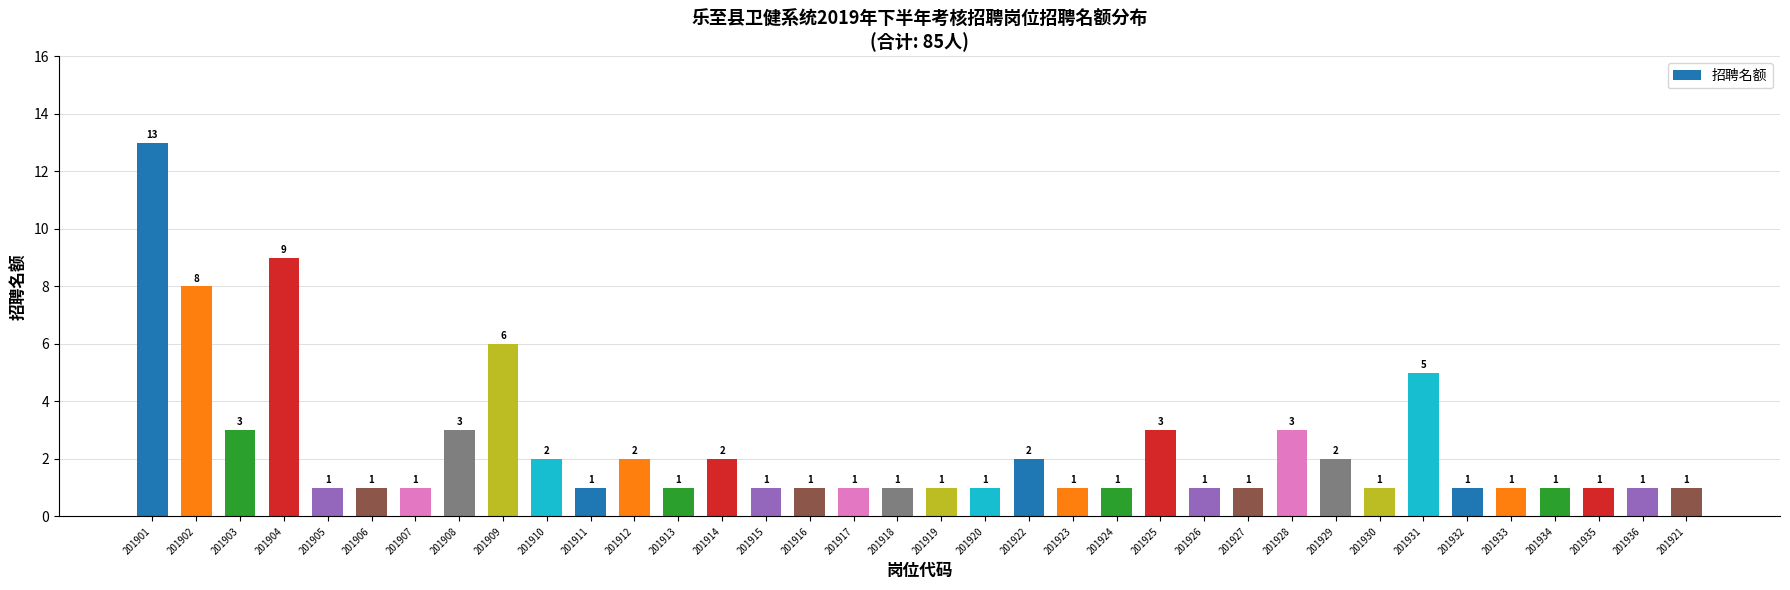

Reading left to right, transcribe all the data shown in this chart.

13	8	3	9	1	1	1	3	6	2	1	2	1	2	1	1	1	1	1	1	2	1	1	3	1	1	3	2	1	5	1	1	1	1	1	1